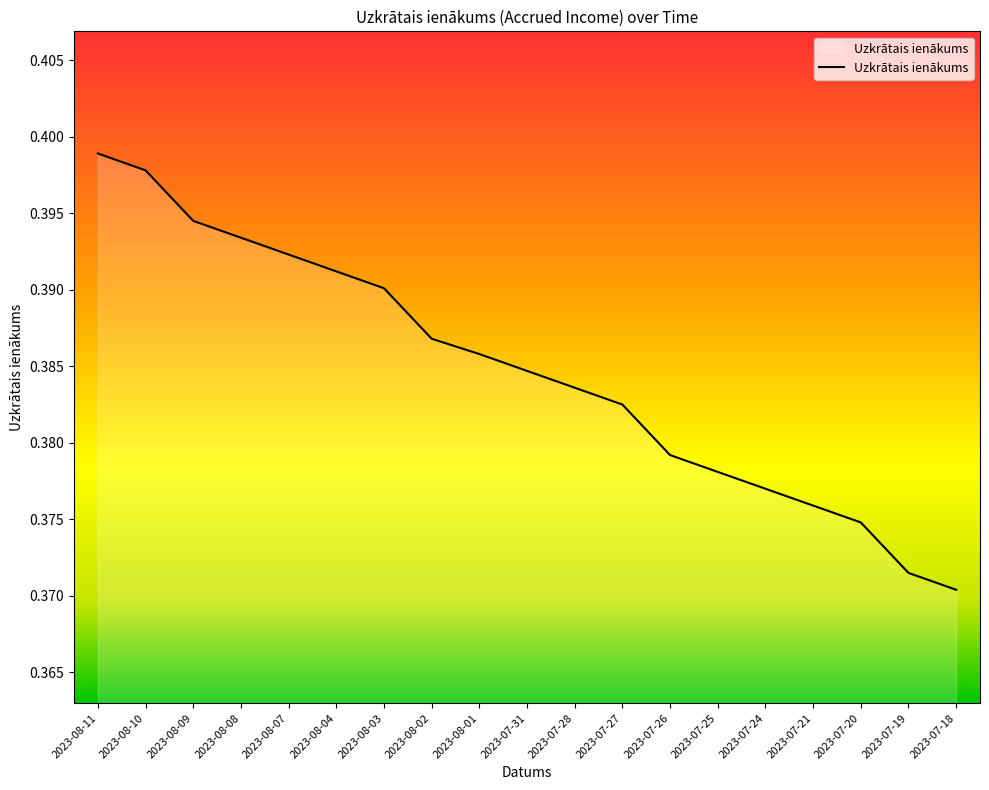

How many lines are shown in the chart?

1